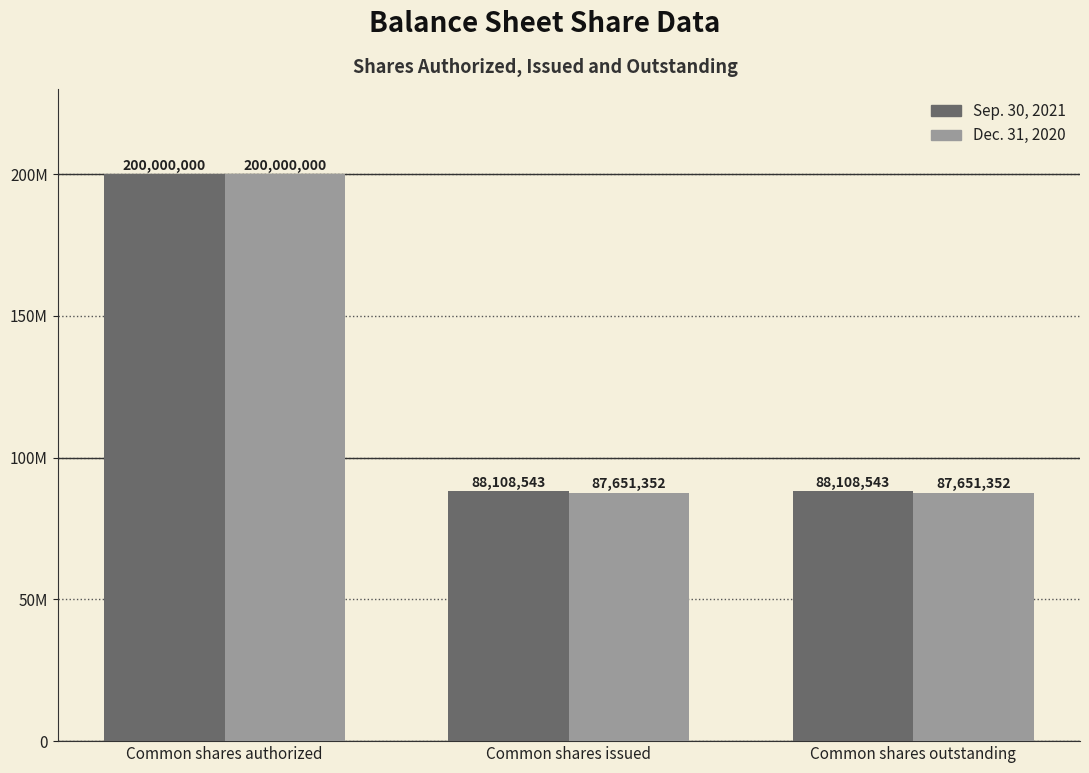

What are all the series names shown in the legend?

Sep. 30, 2021, Dec. 31, 2020